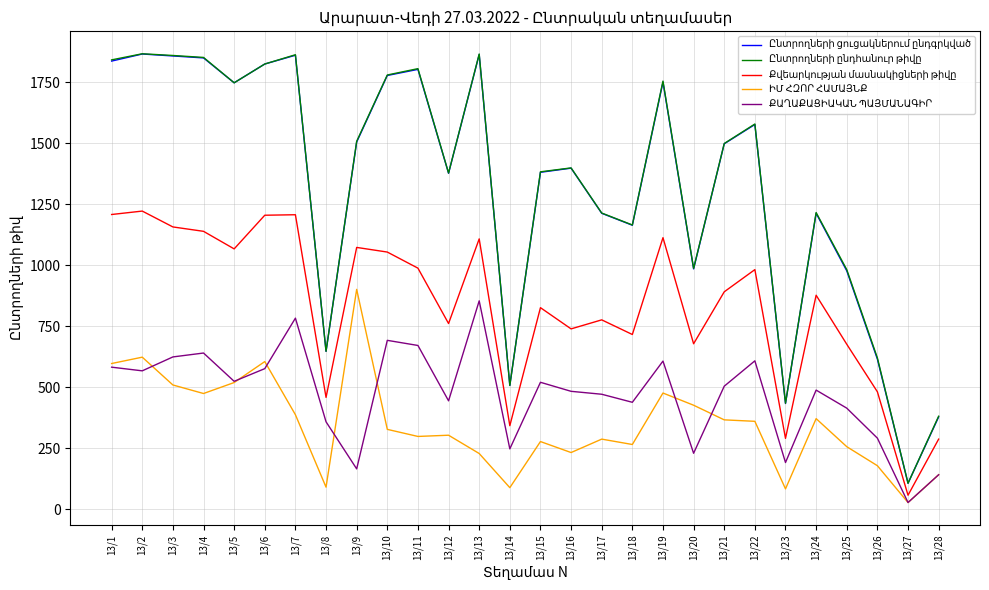

At which label does Ընտրողների ընդհանուր թիվը reach its minimum?

13/27